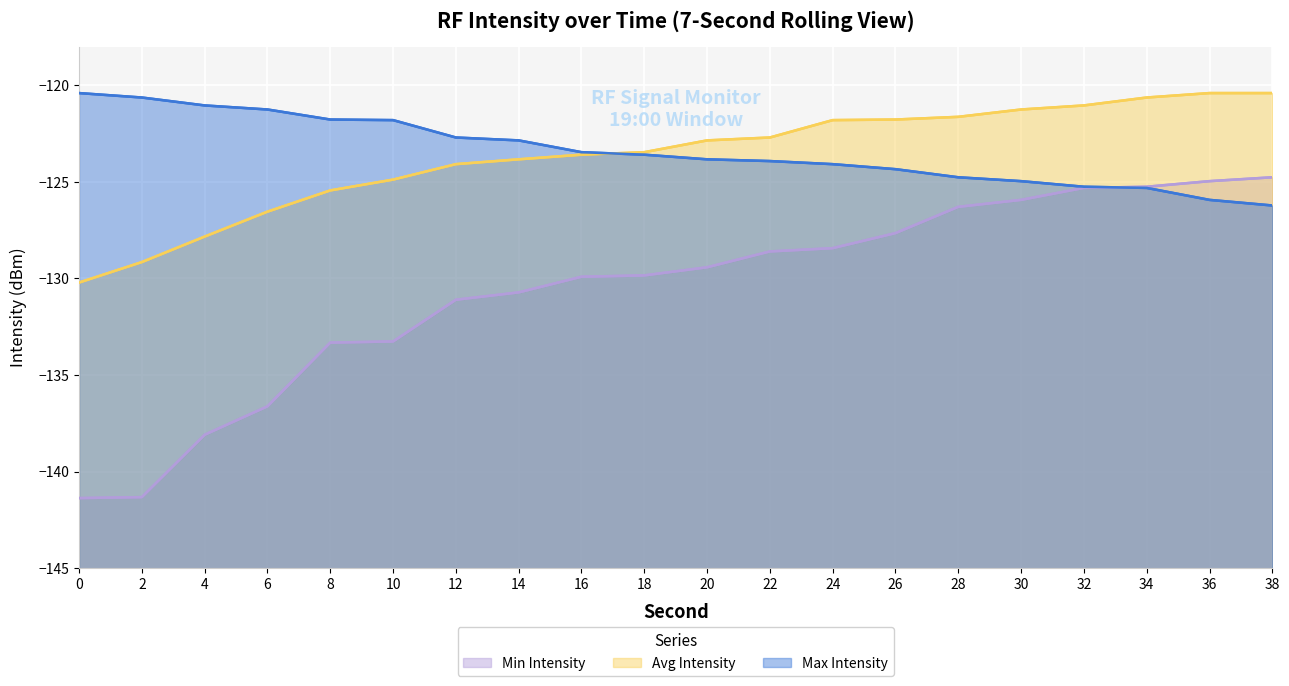

Read the Min Intensity value at 38.

-124.8